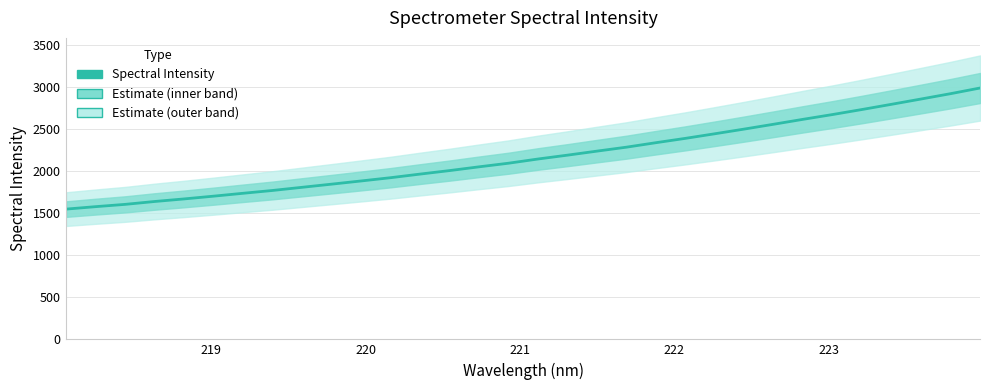

Does the chart display data point markers on the line(s)?

No